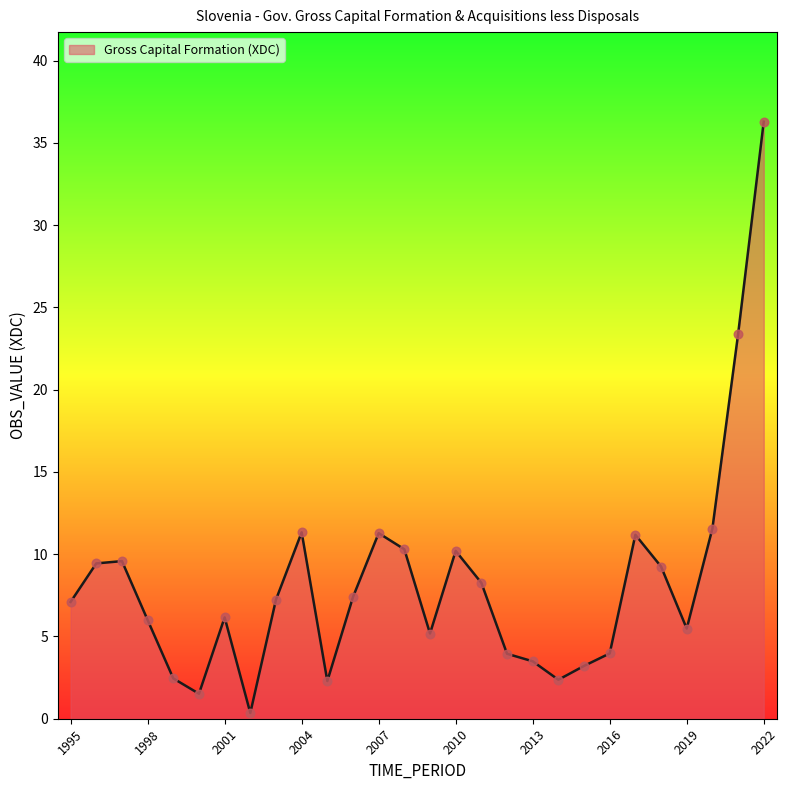

What is the greatest value displayed?

36.3